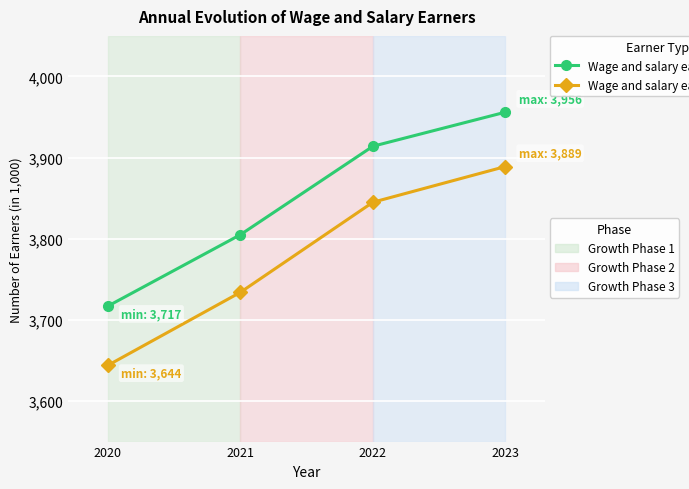

What is the maximum value shown in the chart?

3956